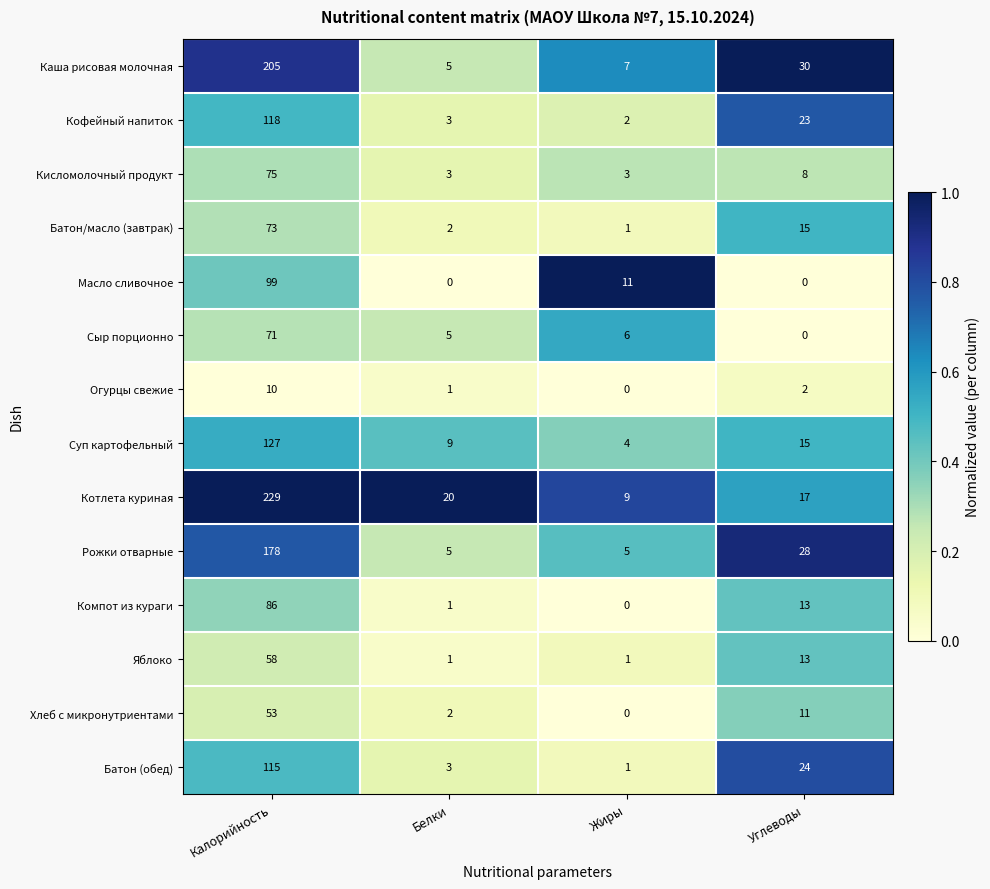

The Хлеб с микронутриентами series shows 3 at Углеводы. True or false?

False